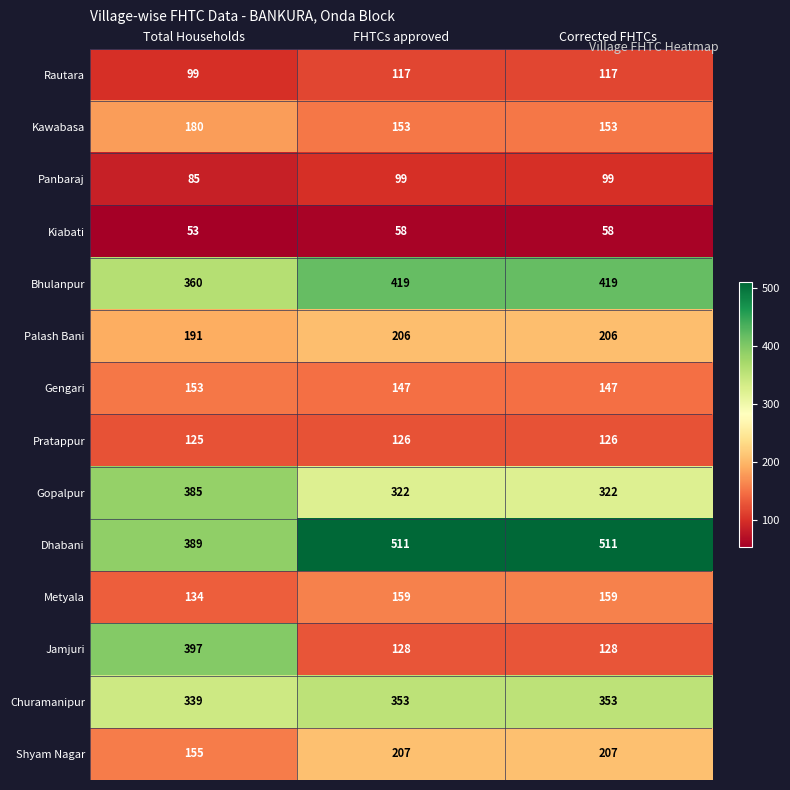

How many Pratappur values are between 125 and 126?

3